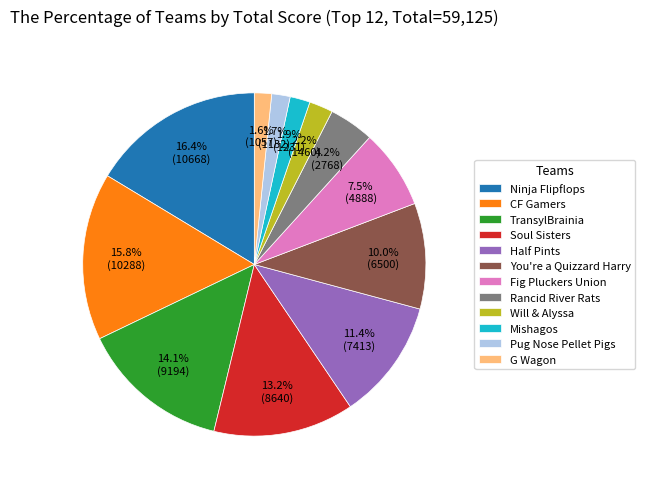

To the nearest percent, what is the average slice percentage?

8%